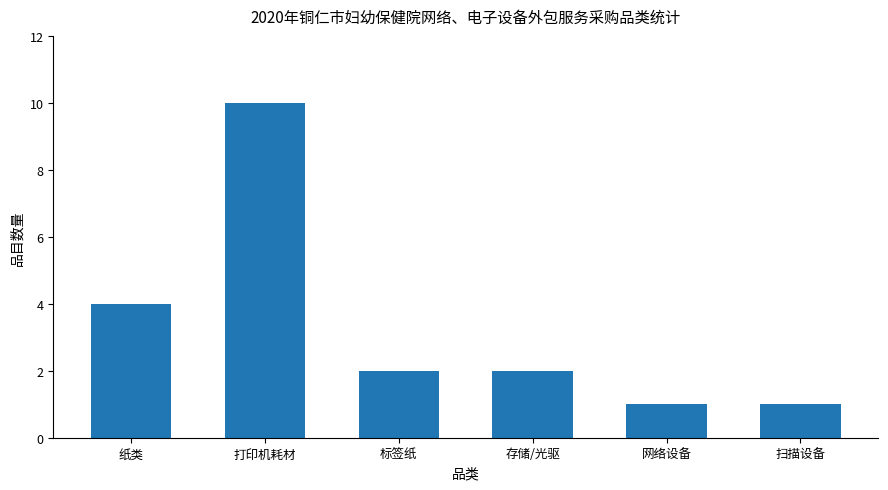

What is the change in value from 打印机耗材 to 扫描设备?

-9